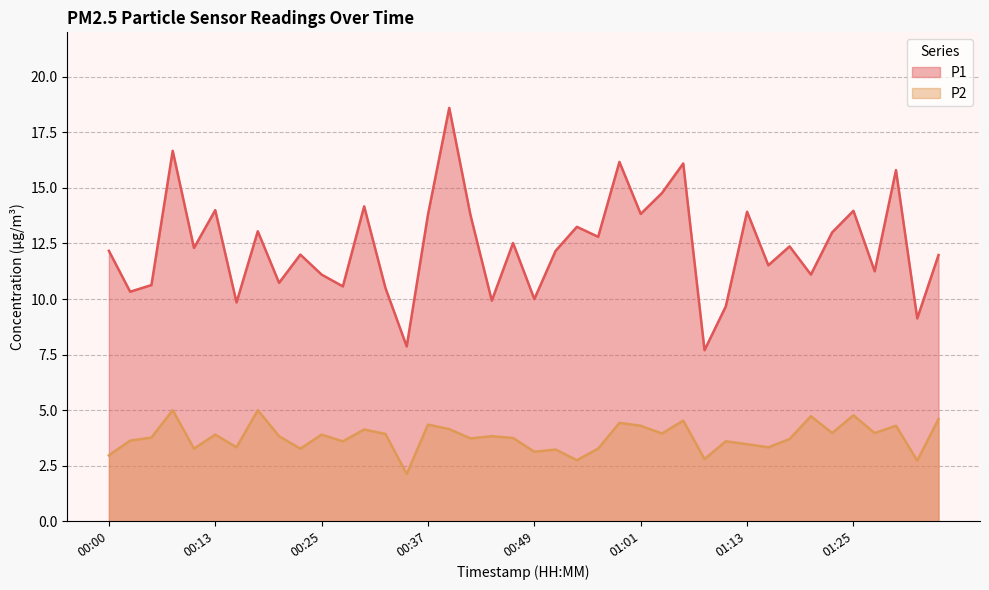

Which series has the largest total across all categories?

P1